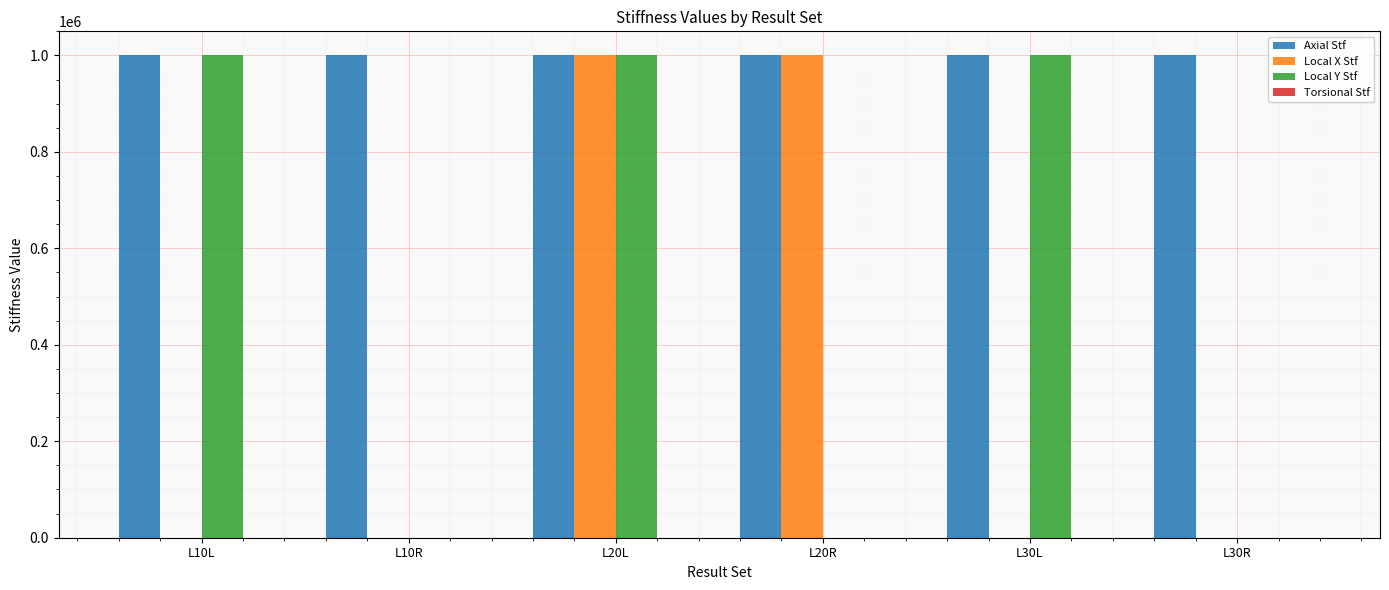

True or false: Local X Stf has a value of 1 at L10L.

True